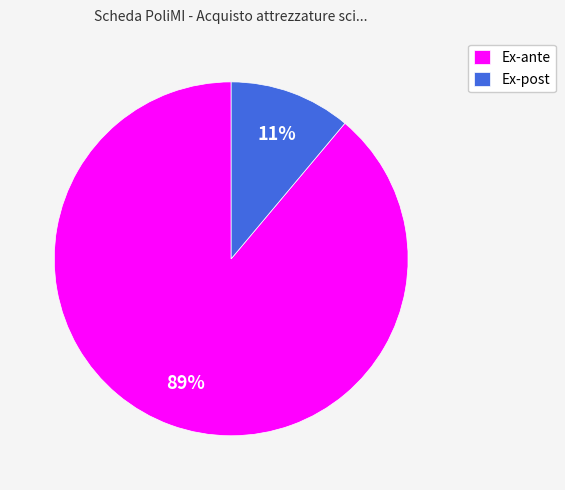

Rank the categories by value from lowest to highest.

Ex-post, Ex-ante